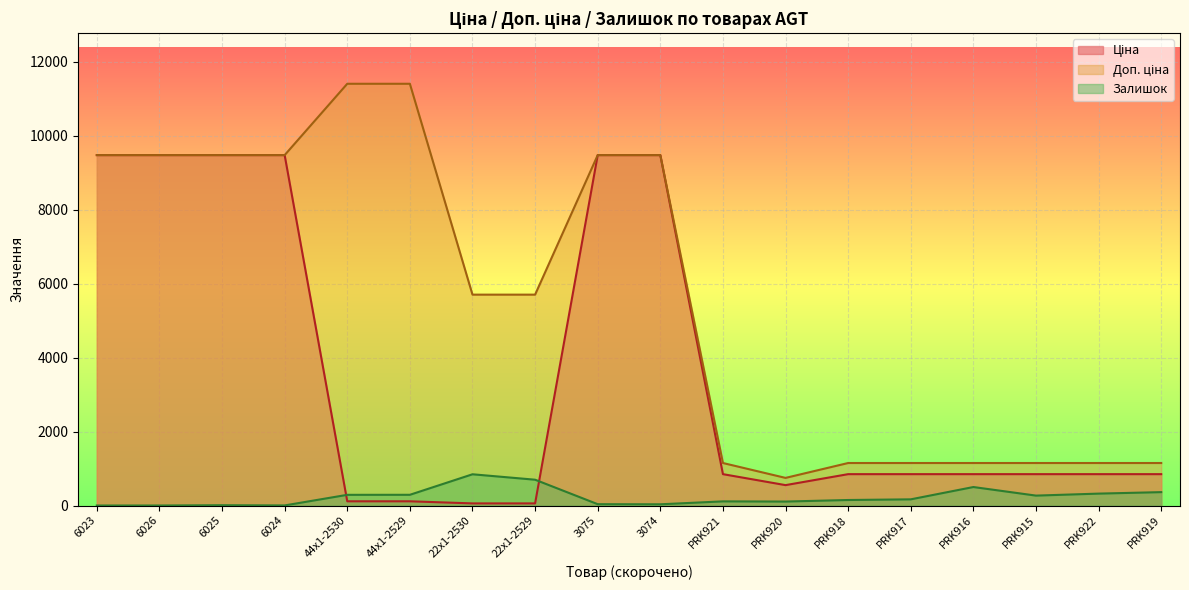

True or false: Залишок and Ціна intersect in this chart.

True